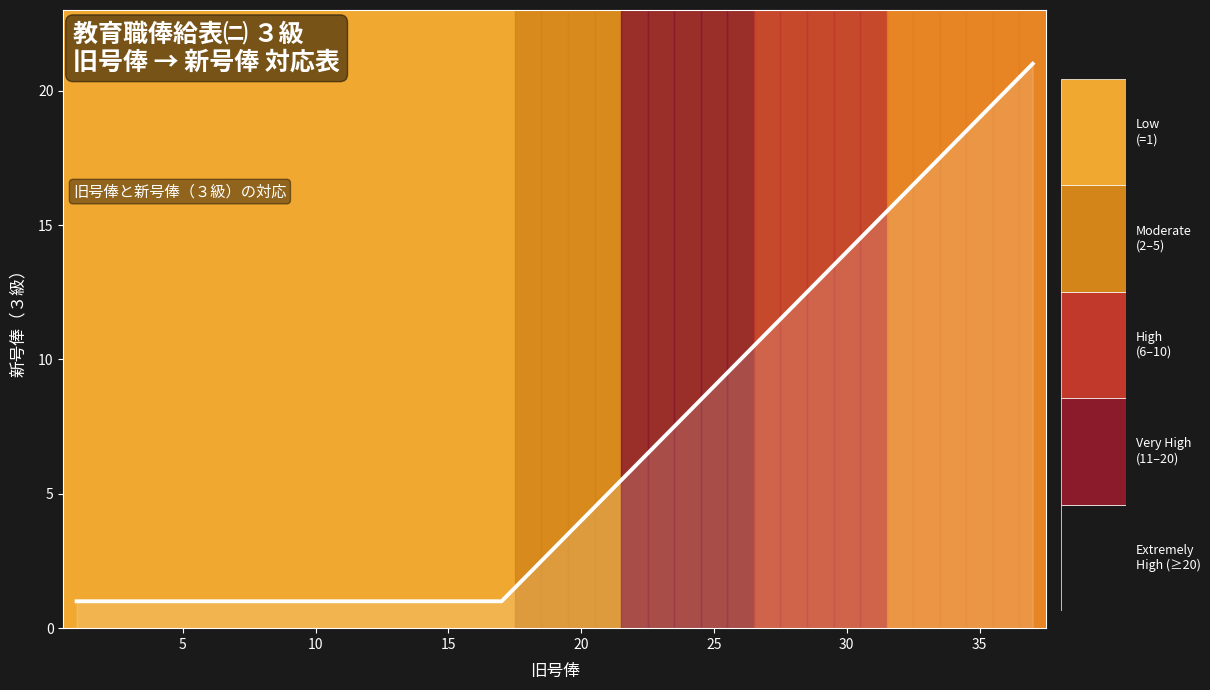

What is the difference between the maximum and minimum values?

20